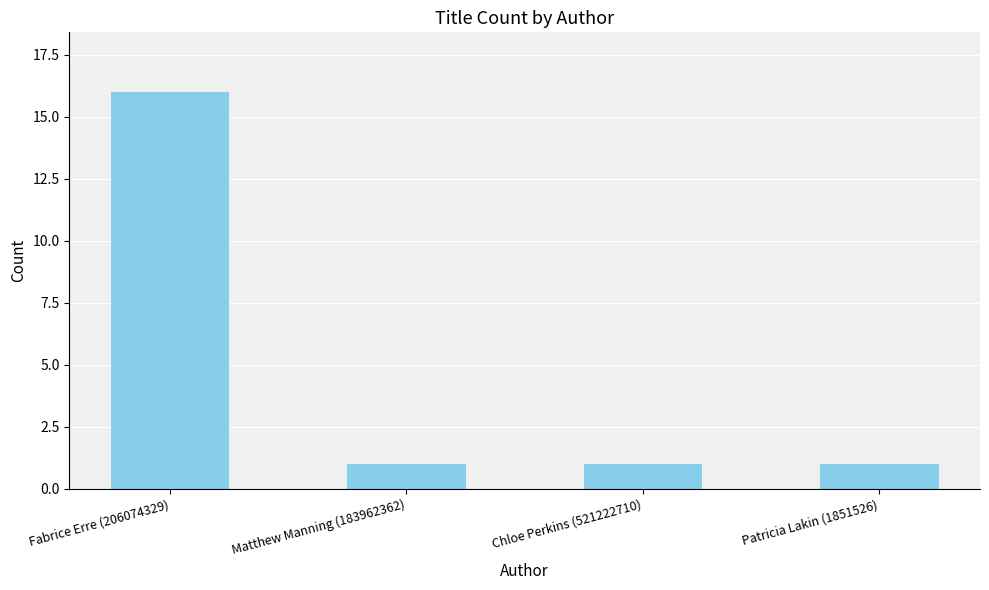

What is the difference between the maximum and minimum values?

15